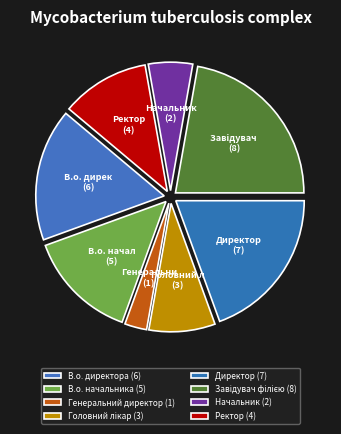

Between В.о. начальника and Завідувач філією, which is larger?

Завідувач філією